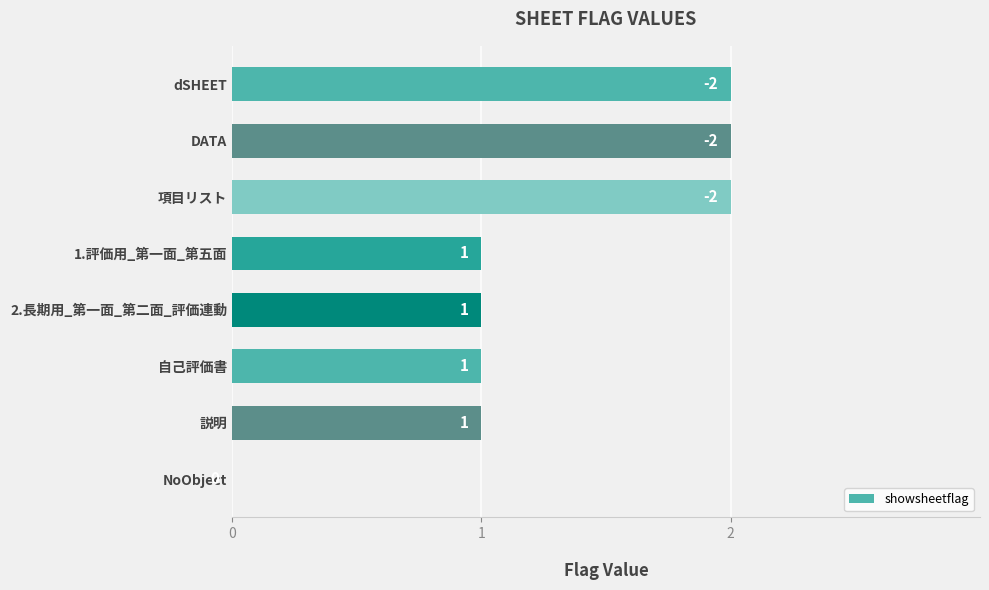

Are the bars grouped side by side (vs. stacked)?

No